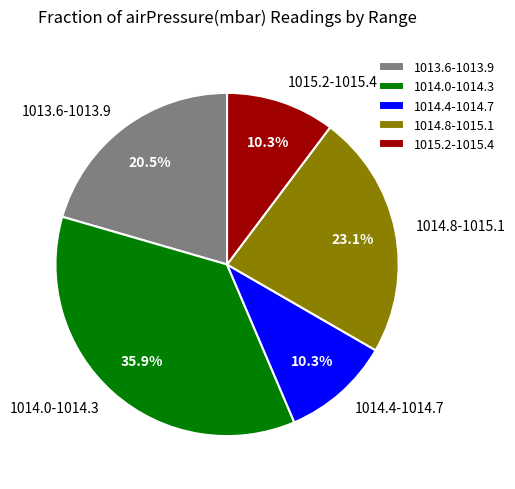

Which slice is the largest?

1014.0-1014.3